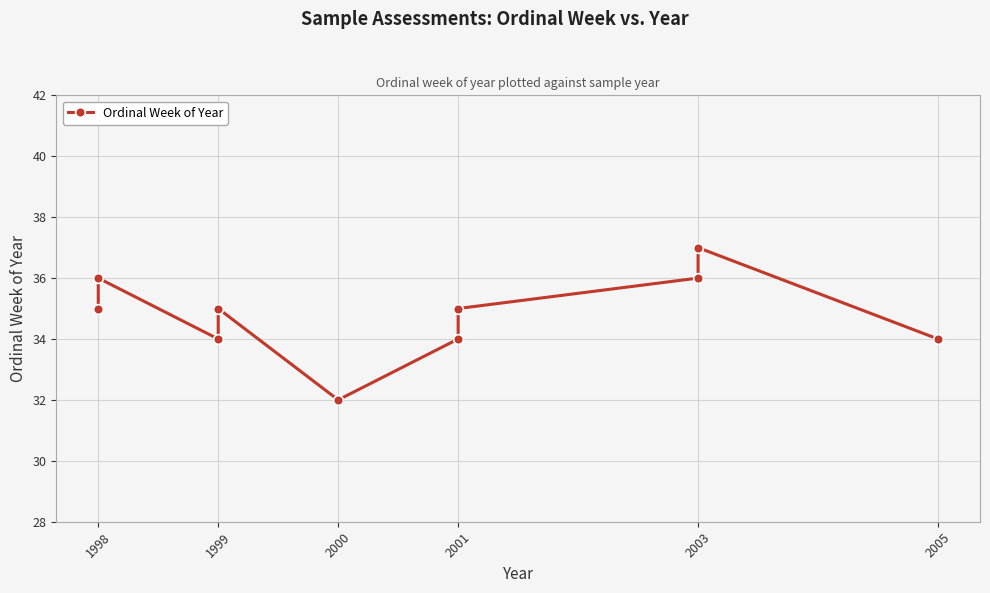

How many data points are above 35?

3